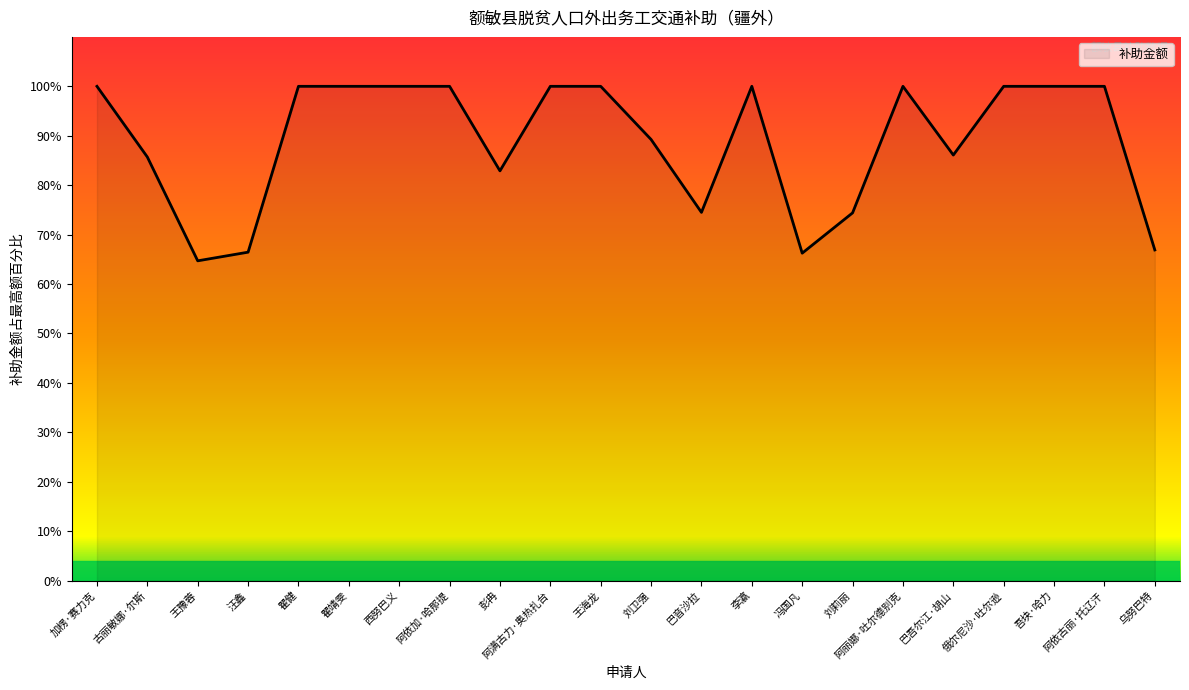

Read the value at 乌努巴特.

66.9